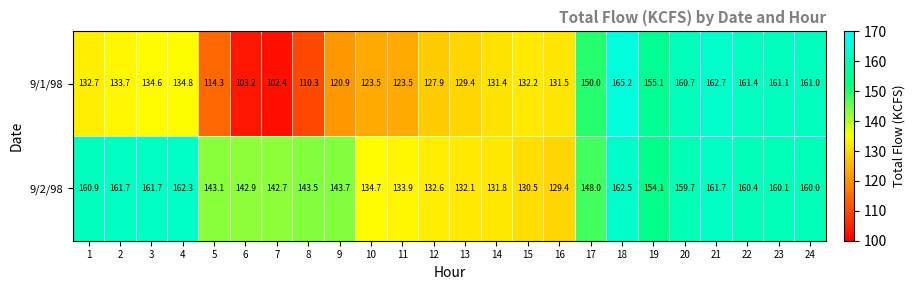

Which series changed the most between 12 and 16?

9/1/98